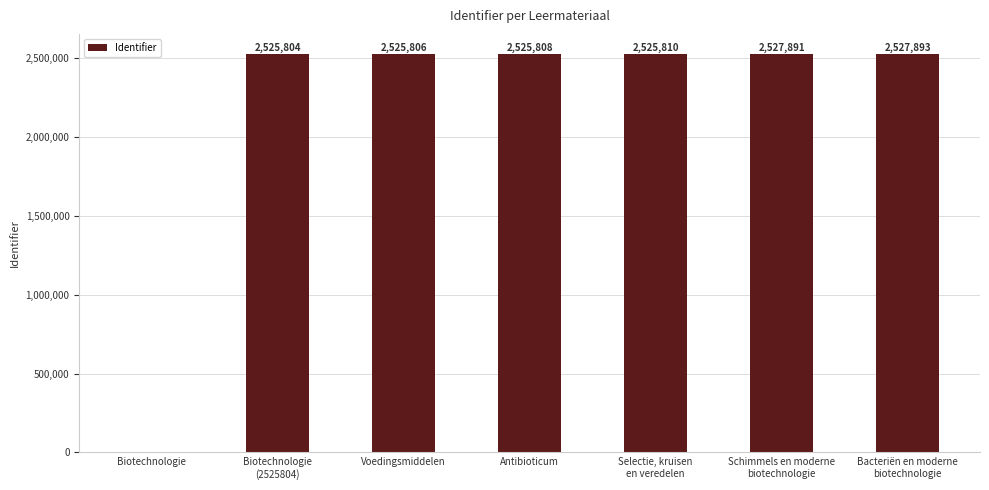

Are the bars grouped side by side (vs. stacked)?

No